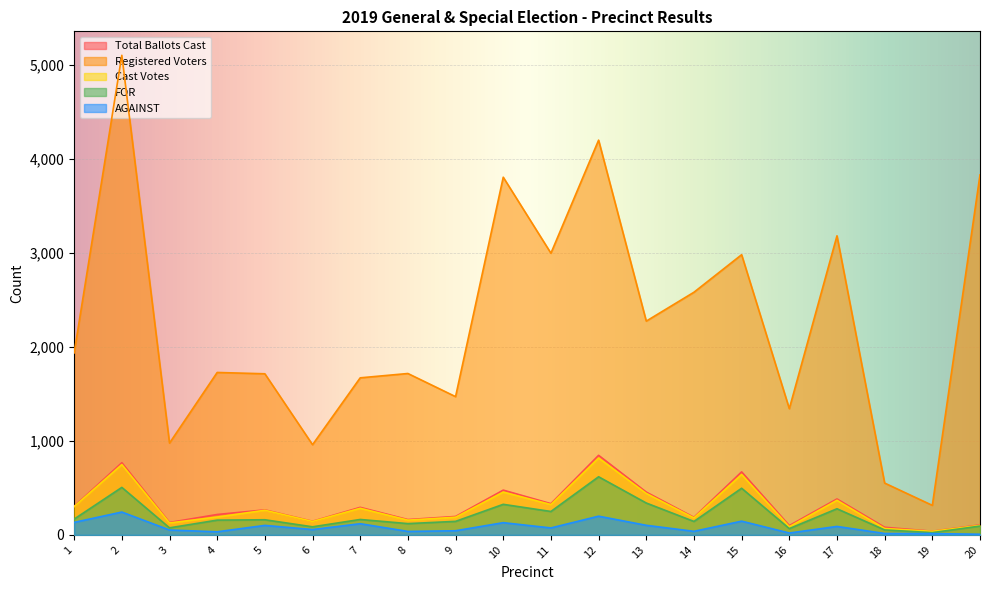

Rank the series by their maximum value, from lowest to highest.

AGAINST, FOR, Cast Votes, Total Ballots Cast, Registered Voters